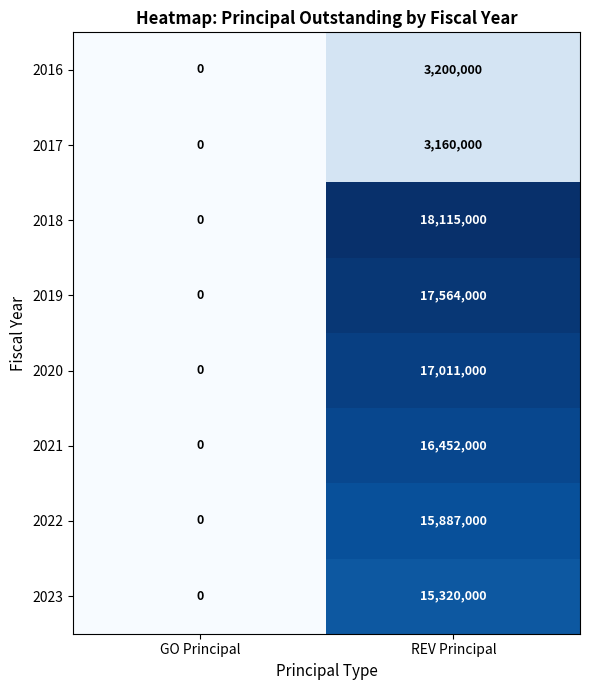

At which category is the sum across all series the highest?

REV Principal